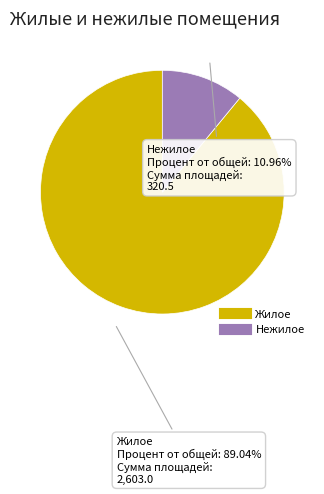

Is Нежилое the majority of the pie?

No